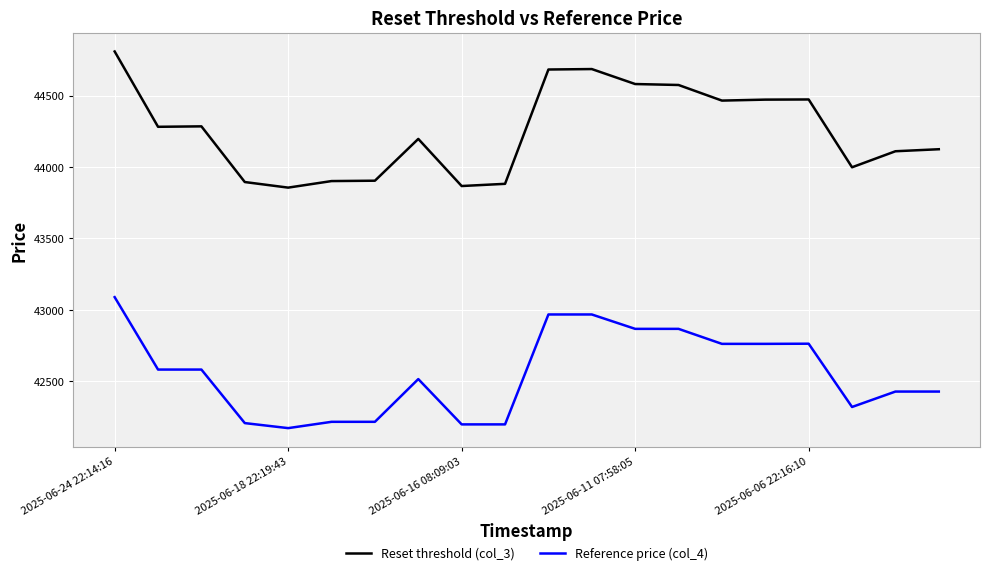

List the series in order of their peak value, lowest first.

Reference price (col_4), Reset threshold (col_3)